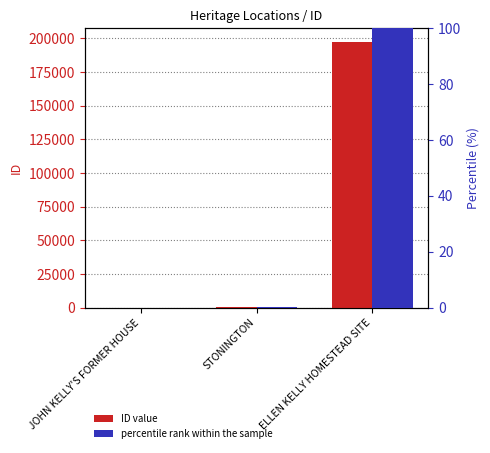

Between STONINGTON and ELLEN KELLY HOMESTEAD SITE, which is larger?

ELLEN KELLY HOMESTEAD SITE